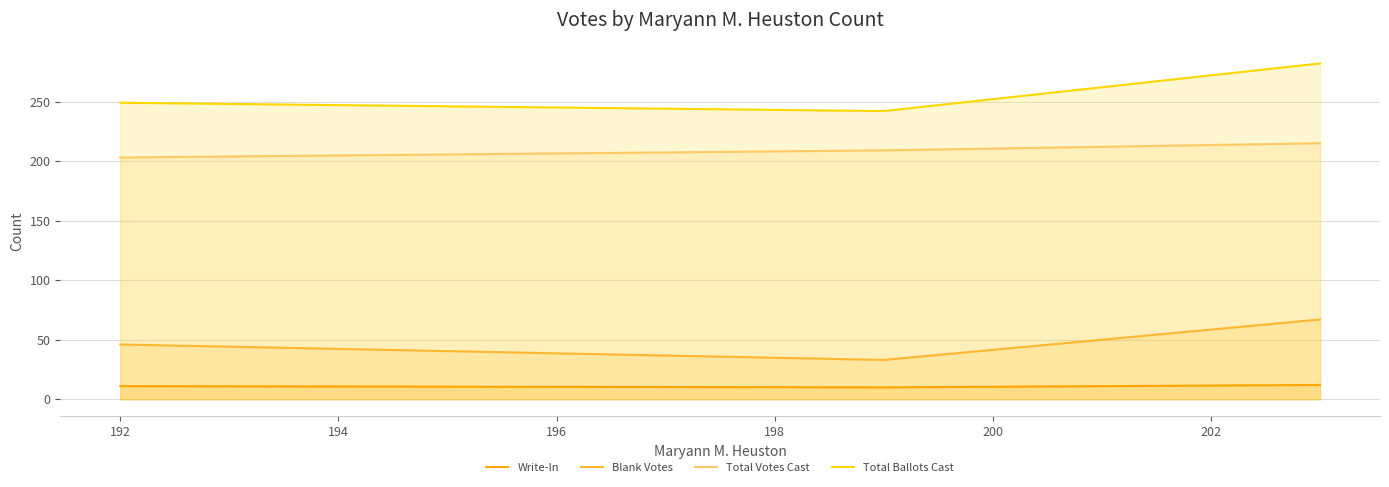

Which series has the largest range (max minus min)?

Total Ballots Cast